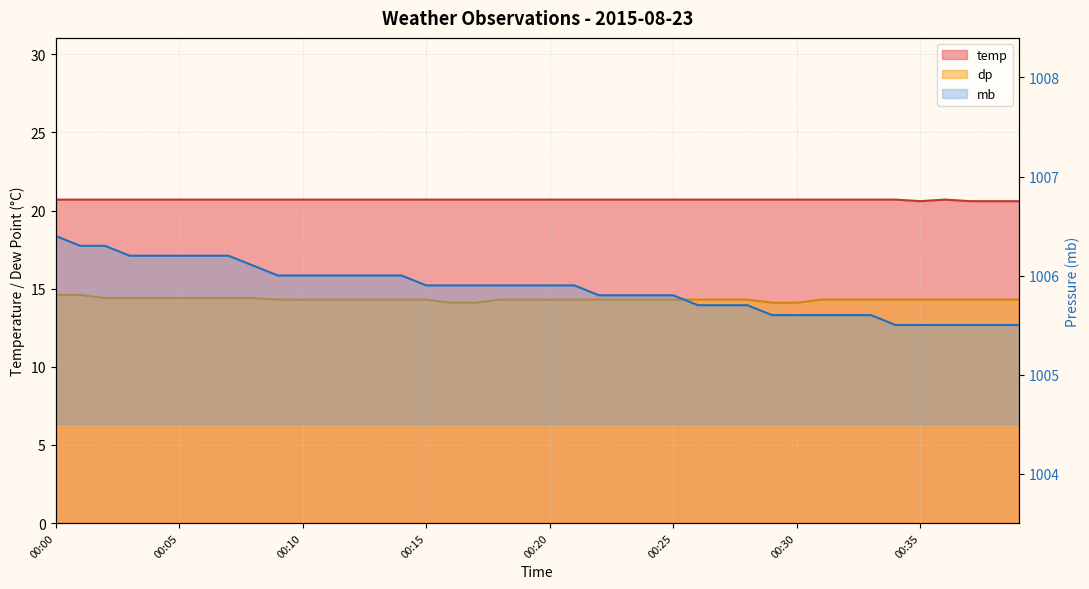

List the series in order of their peak value, lowest first.

dp, temp, mb